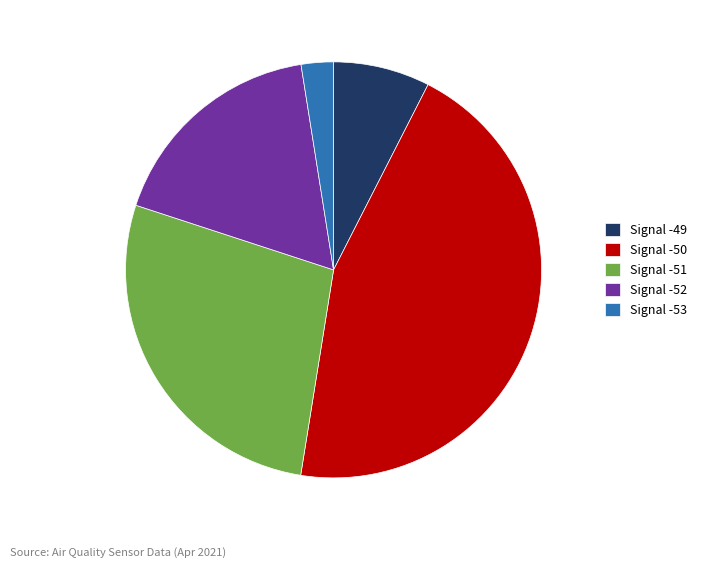

Do Signal -51 and Signal -52 together represent more than half of the pie?

No